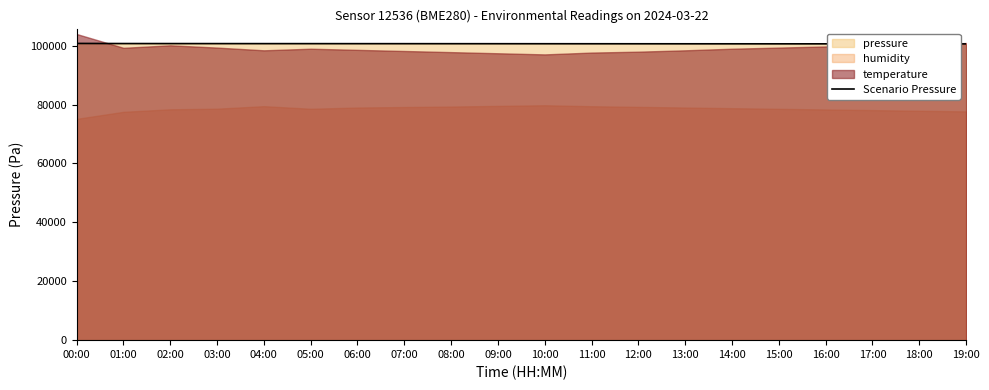

What is the approximate value at 16:00?

100600.8